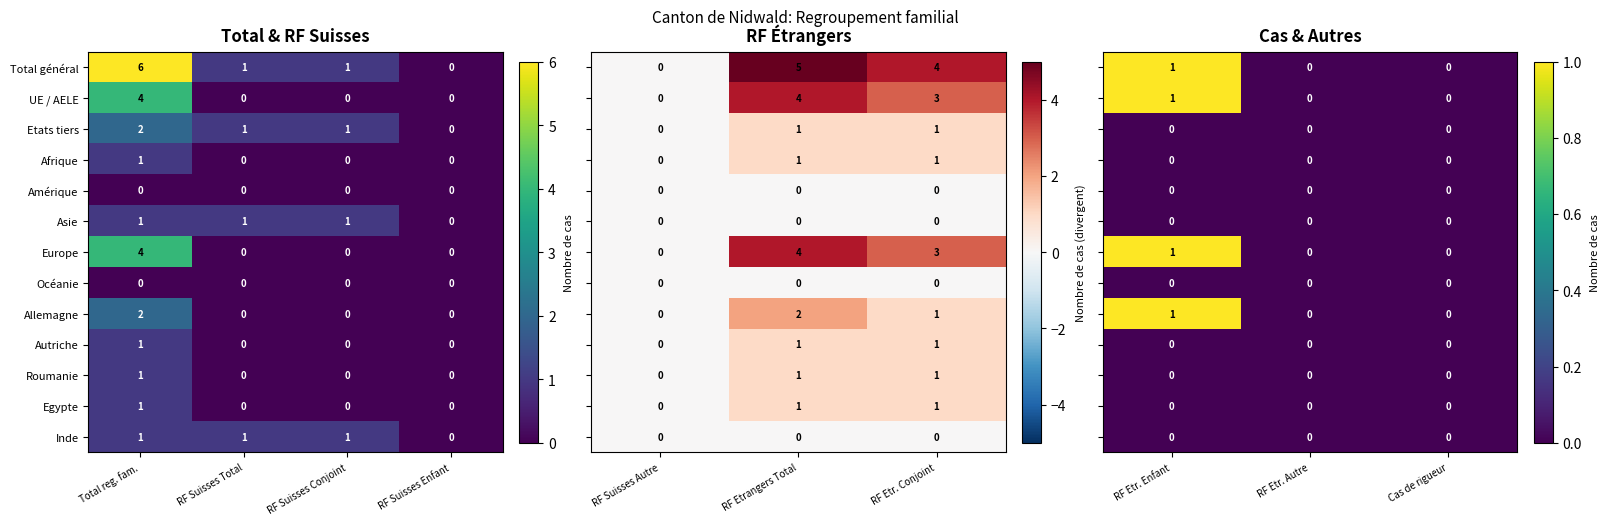

Where does the Total général series first go above 1?

Total reg. fam.